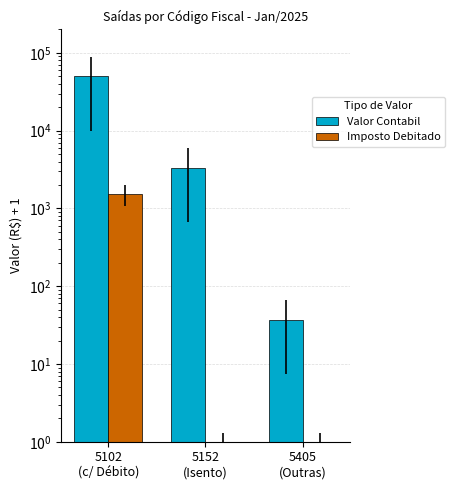

The value of Valor Contabil at 5102
(c/ Débito) is 83910.3. True or false?

False